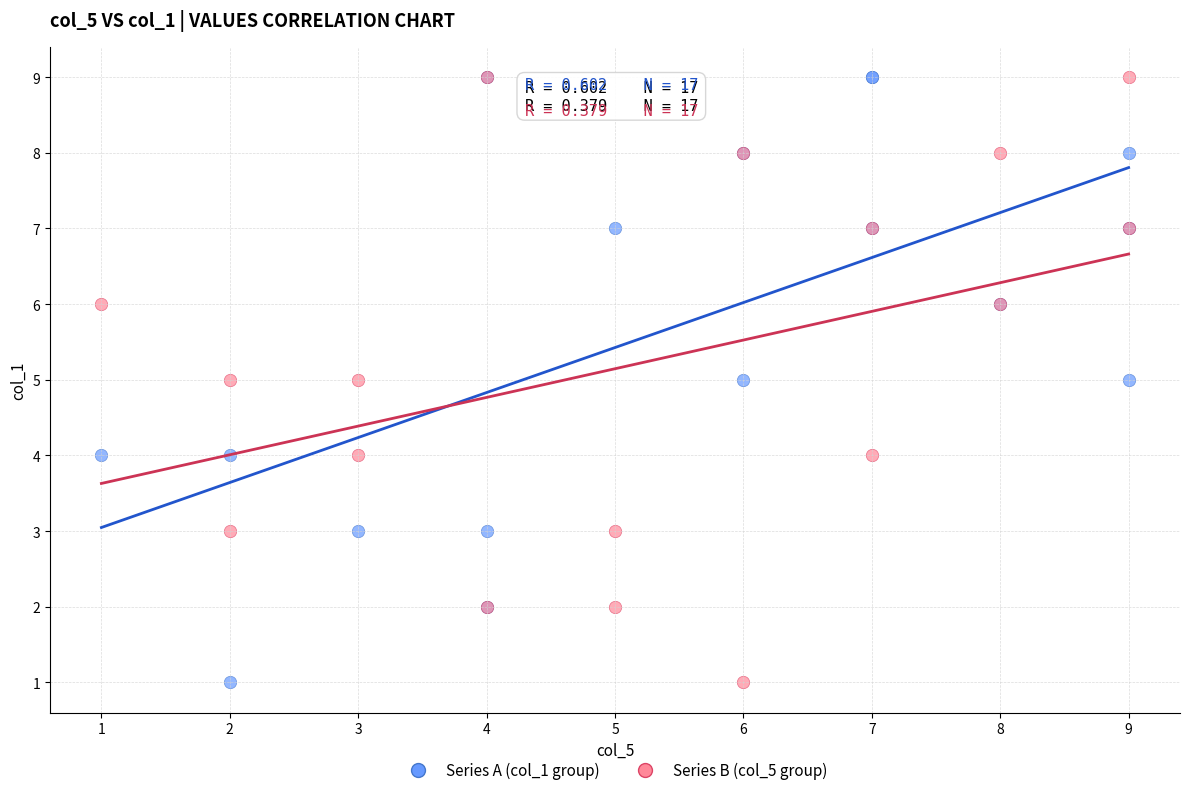

What are all the series names shown in the legend?

Series A (col_1 group), Series B (col_5 group)